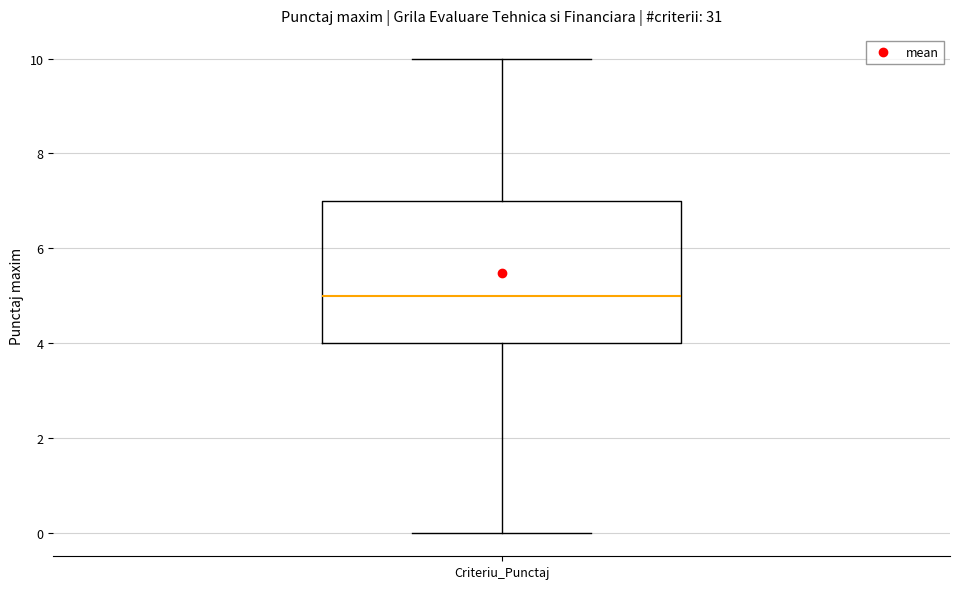

Where does the upper whisker of the box for Criteriu_Punctaj end on the y-axis? The values are not printed on the chart, so give them approximately, as read against the axis.

10